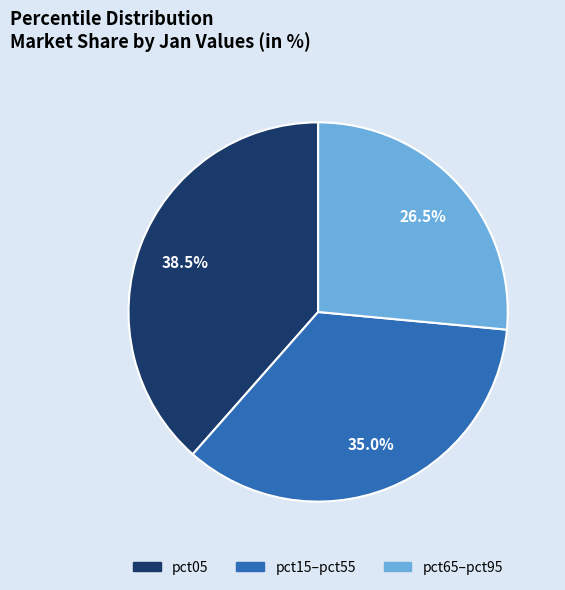

Count the number of slices in the pie.

3